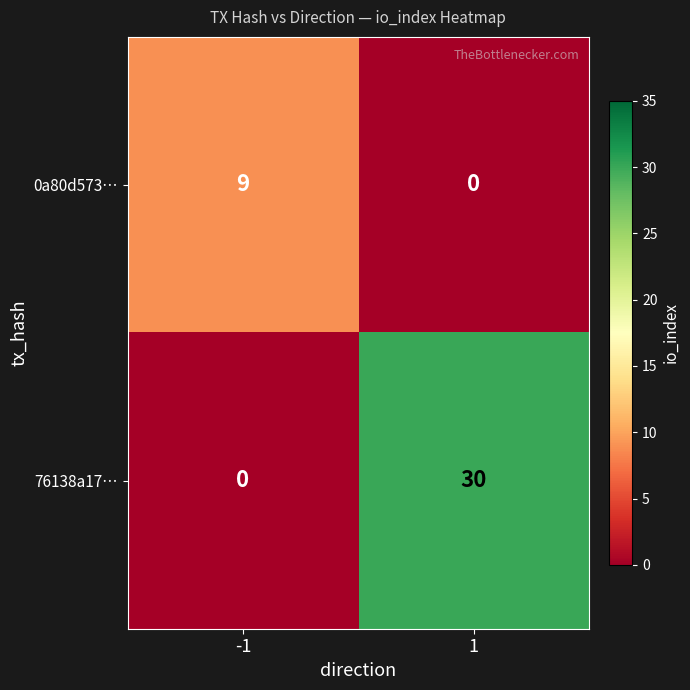

At 1, list the series in order from largest to smallest.

76138a17…, 0a80d573…